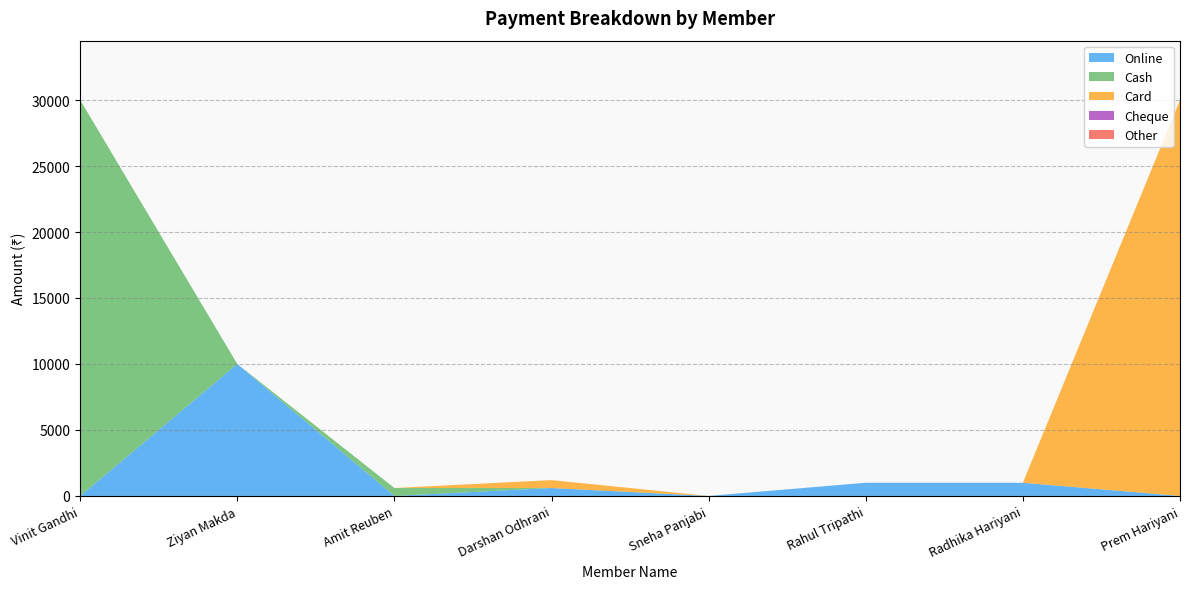

Reading left to right, list all the values displayed in this chart.

Online: Vinit Gandhi=0	Ziyan Makda=10000	Amit Reuben=0	Darshan Odhrani=600	Sneha Panjabi=0	Rahul Tripathi=1000	Radhika Hariyani=1000	Prem Hariyani=0
Cash: Vinit Gandhi=30000	Ziyan Makda=0	Amit Reuben=600	Darshan Odhrani=0	Sneha Panjabi=0	Rahul Tripathi=0	Radhika Hariyani=0	Prem Hariyani=0
Card: Vinit Gandhi=0	Ziyan Makda=0	Amit Reuben=0	Darshan Odhrani=600	Sneha Panjabi=0	Rahul Tripathi=0	Radhika Hariyani=0	Prem Hariyani=30000
Cheque: Vinit Gandhi=0	Ziyan Makda=0	Amit Reuben=0	Darshan Odhrani=0	Sneha Panjabi=0	Rahul Tripathi=0	Radhika Hariyani=0	Prem Hariyani=0
Other: Vinit Gandhi=0	Ziyan Makda=0	Amit Reuben=0	Darshan Odhrani=0	Sneha Panjabi=0	Rahul Tripathi=0	Radhika Hariyani=0	Prem Hariyani=0